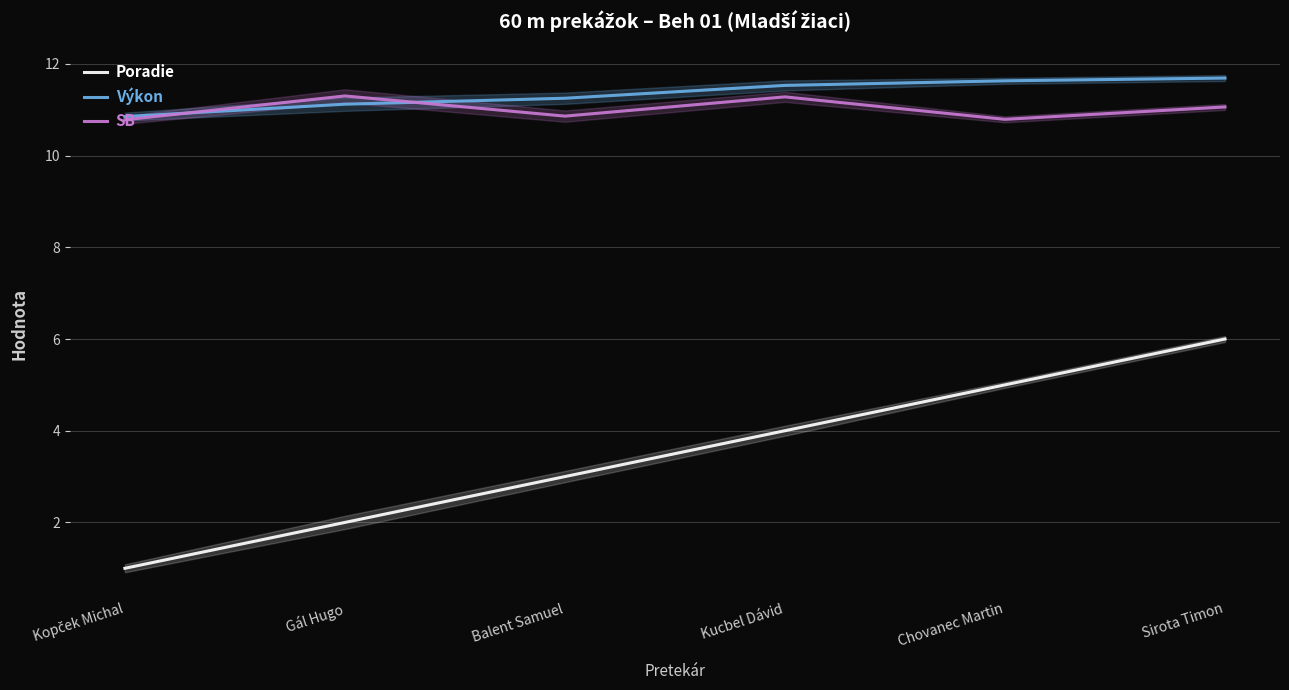

What is the value of the Výkon point at the 3rd from the left?

11.2